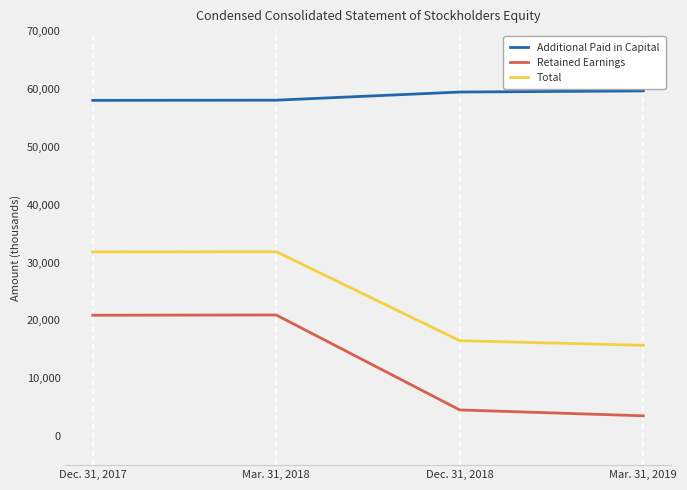

What is the difference between the second highest and minimum values in the Retained Earnings series?

17382